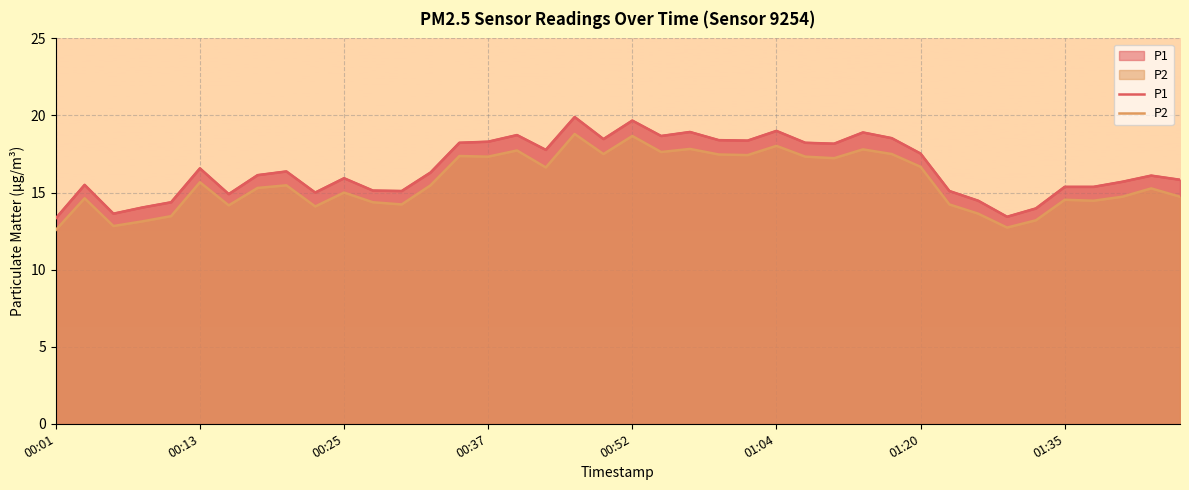

Rank the series at 33 from highest to lowest value.

P1, P2